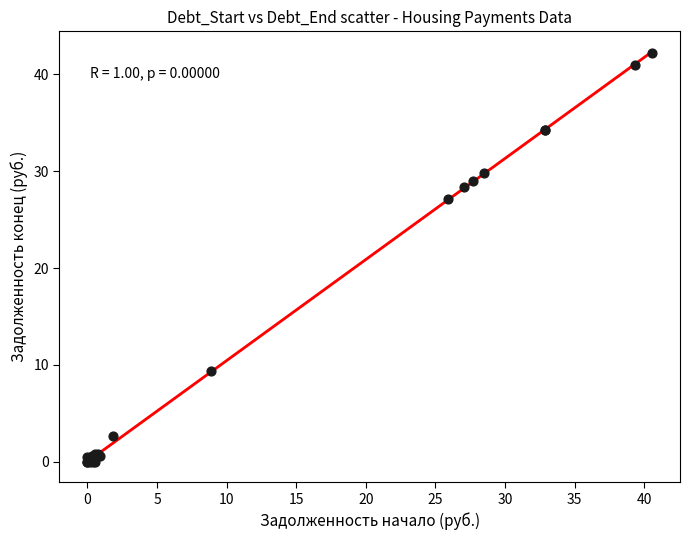

What Y value in the scatter plot is closest to 21?

27.1